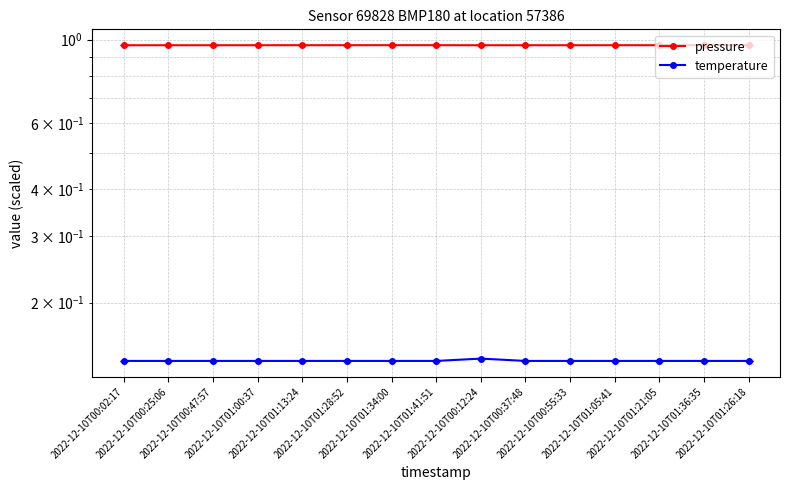

Read the pressure value at 2022-12-10T01:26:18.

1.0